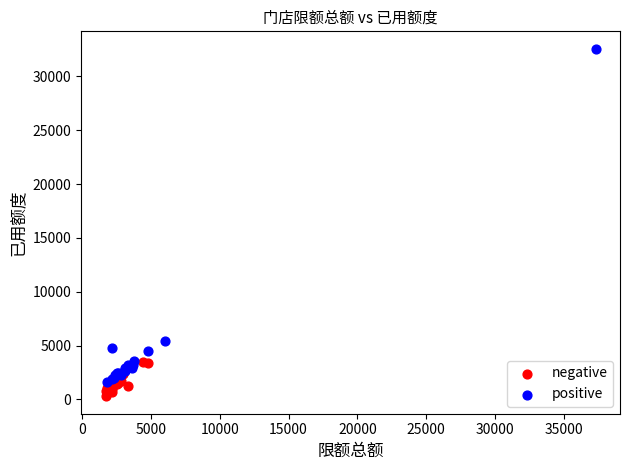

Which series has the widest spread of Y values?

positive